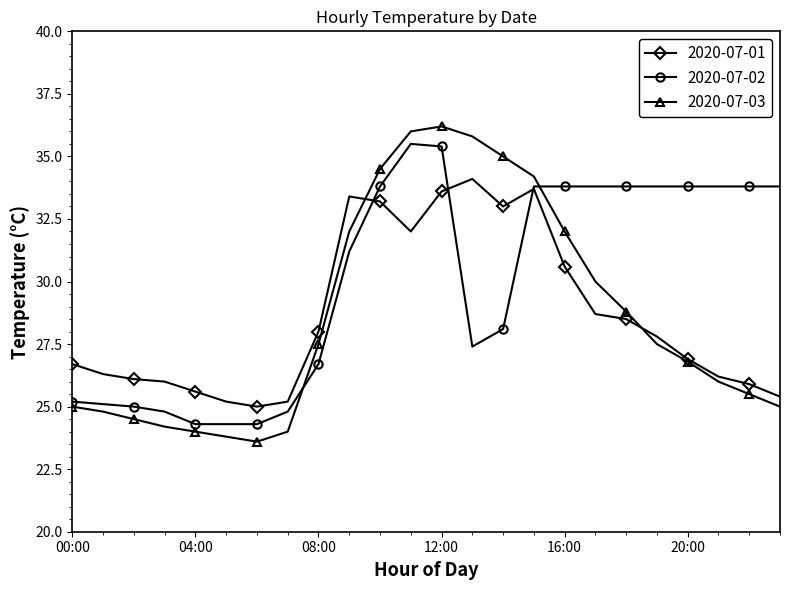

True or false: 2020-07-03 has more than 0 points higher than both neighbors.

True